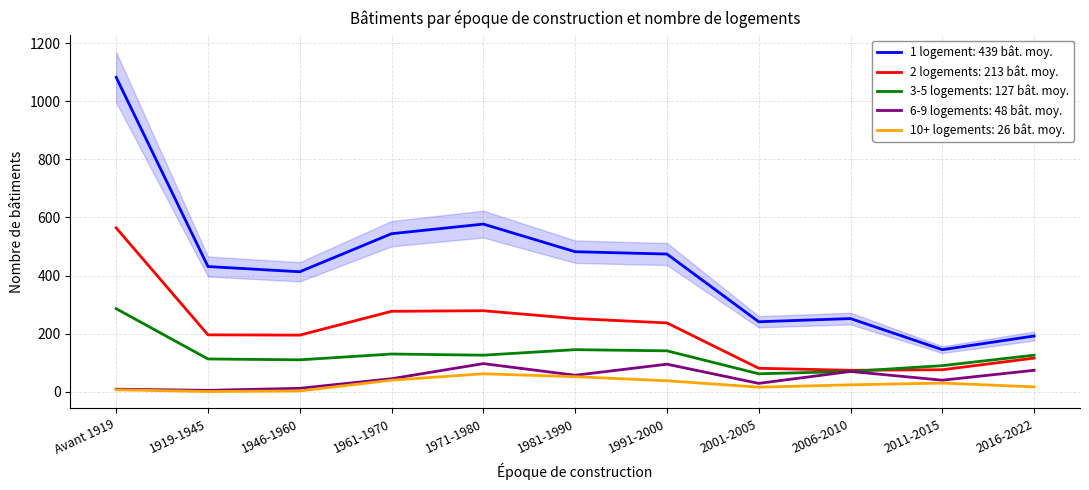

Between which two adjacent categories do 3-5 logements and 2 logements first intersect?

2006-2010 and 2011-2015